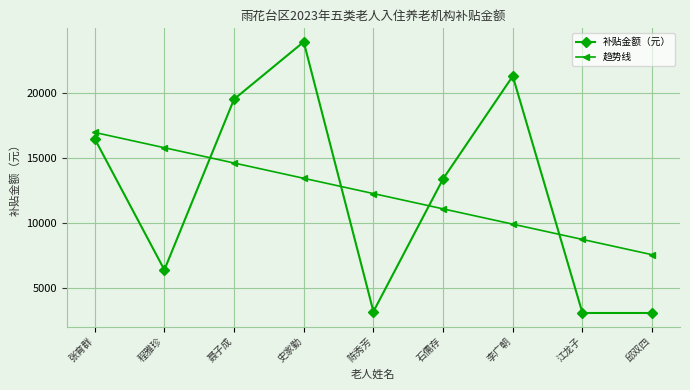

Which series changed the most between 张育群 and 邱双四?

补贴金额（元）